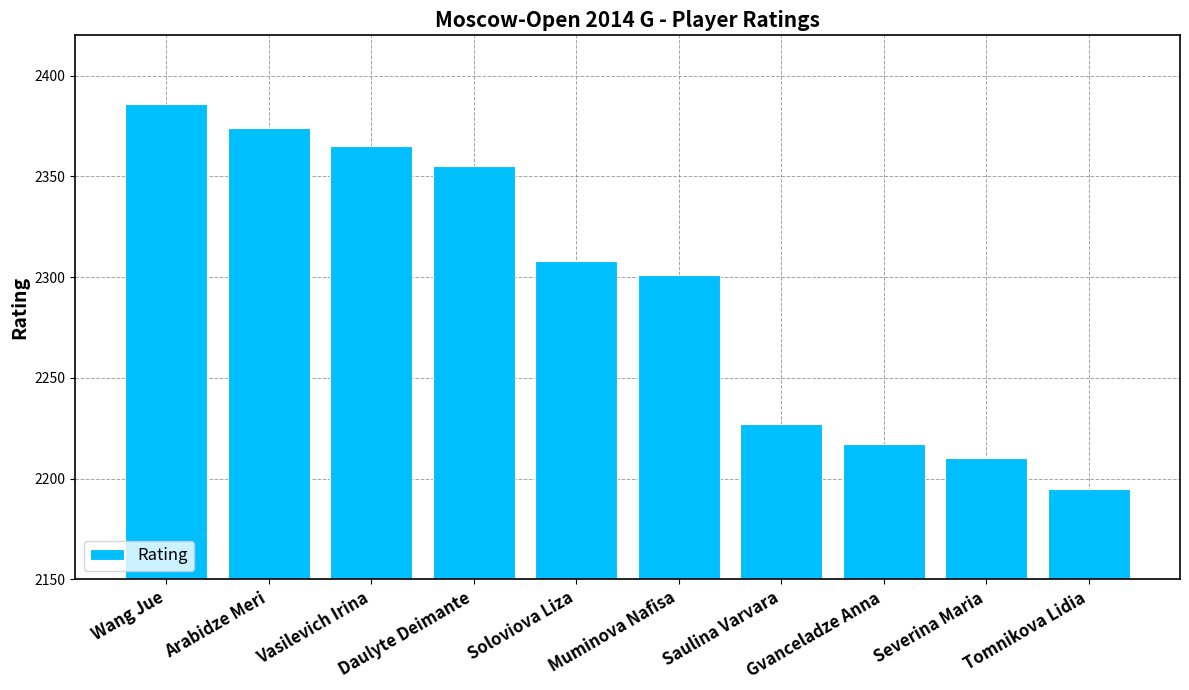

The chart shows a value of 3560 at Severina Maria. True or false?

False